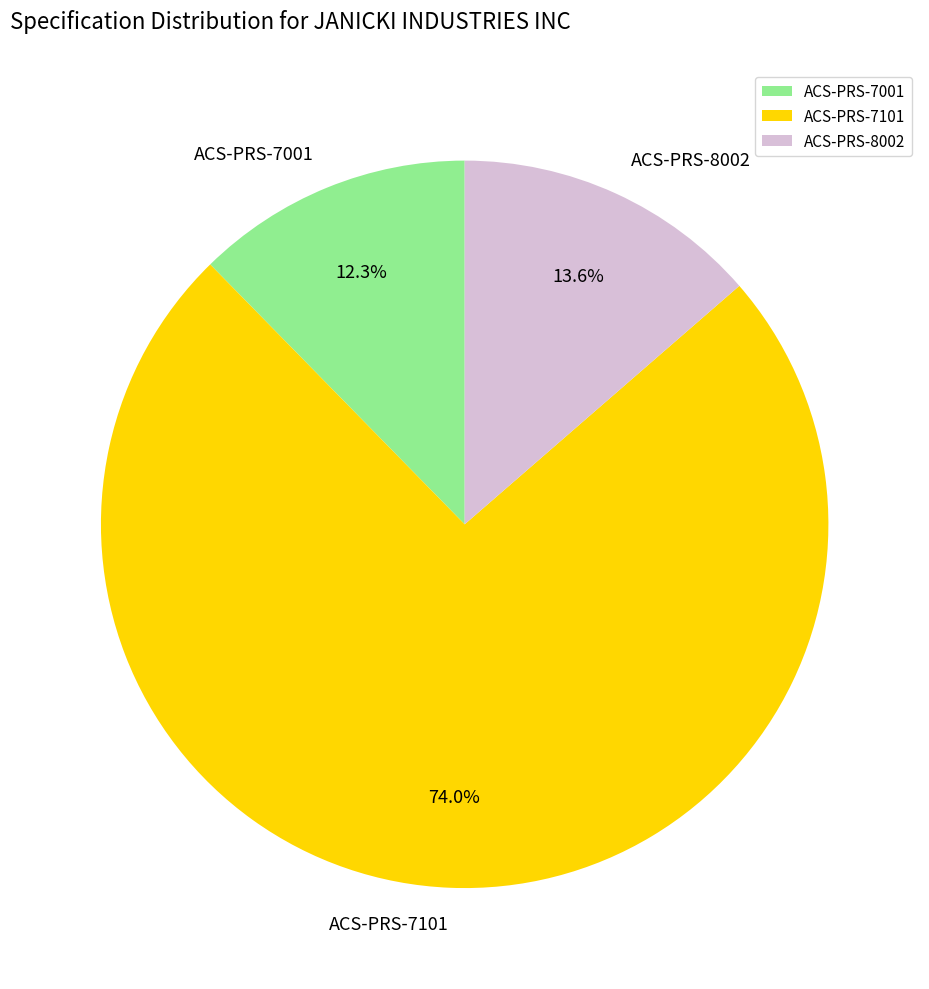

Which category has the smallest portion of the pie?

ACS-PRS-7001